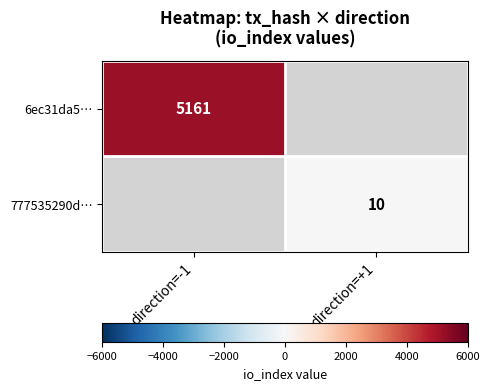

Is it true that 777535290d… equals 18.0 at direction=+1?

False